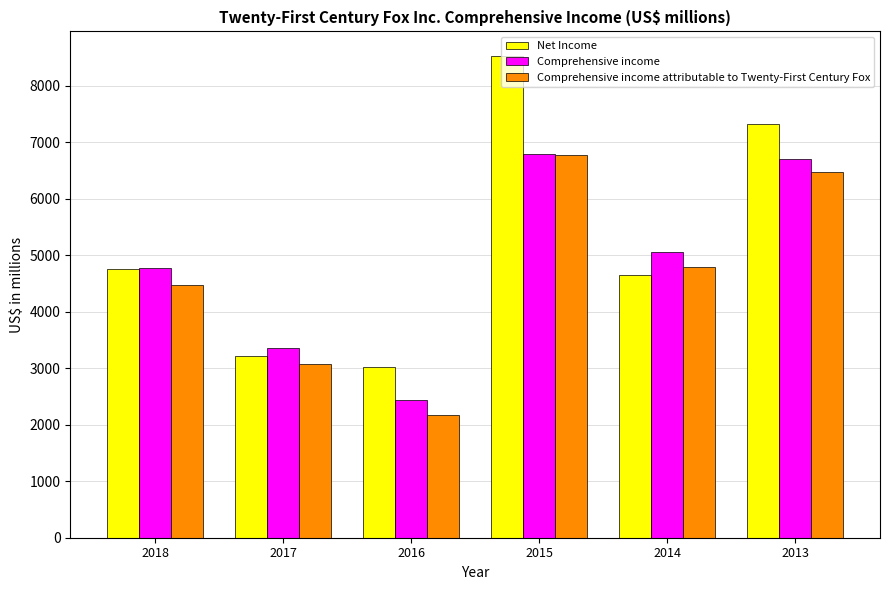

At which category does the chart reach its peak across all series?

2015